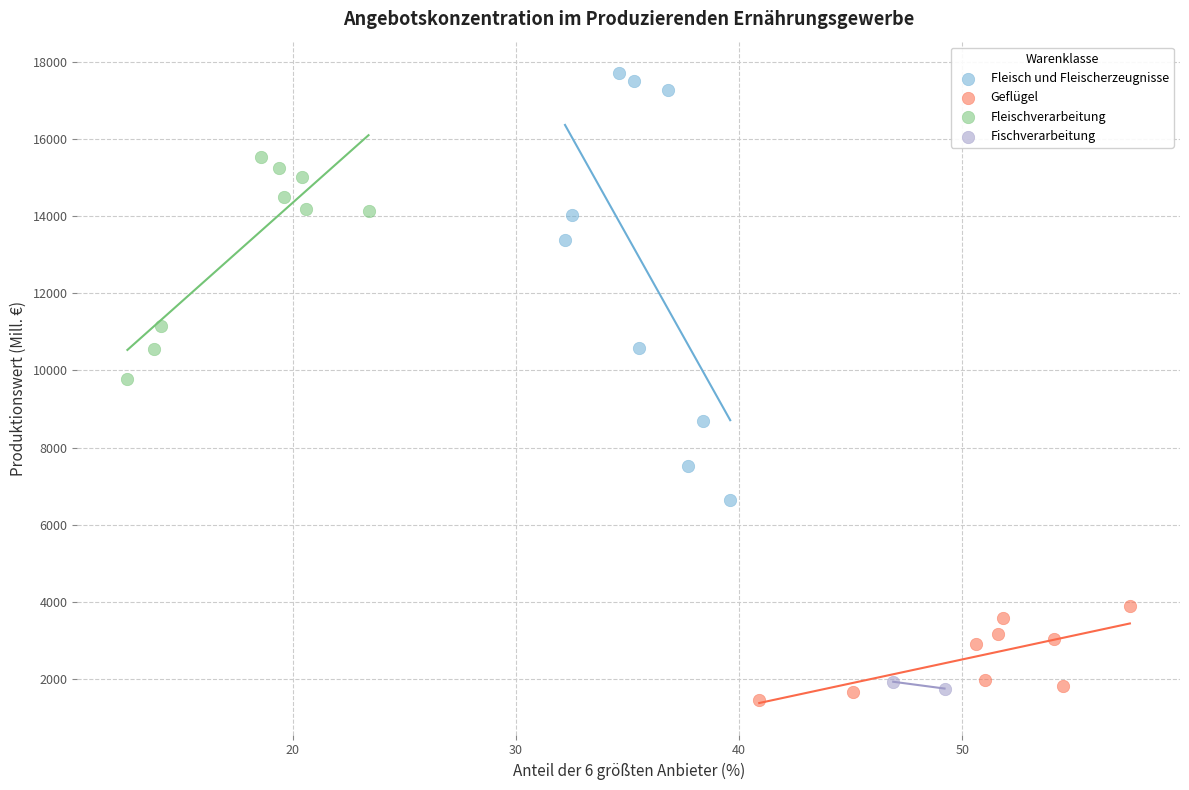

Which series reaches the minimum Y coordinate?

Geflügel